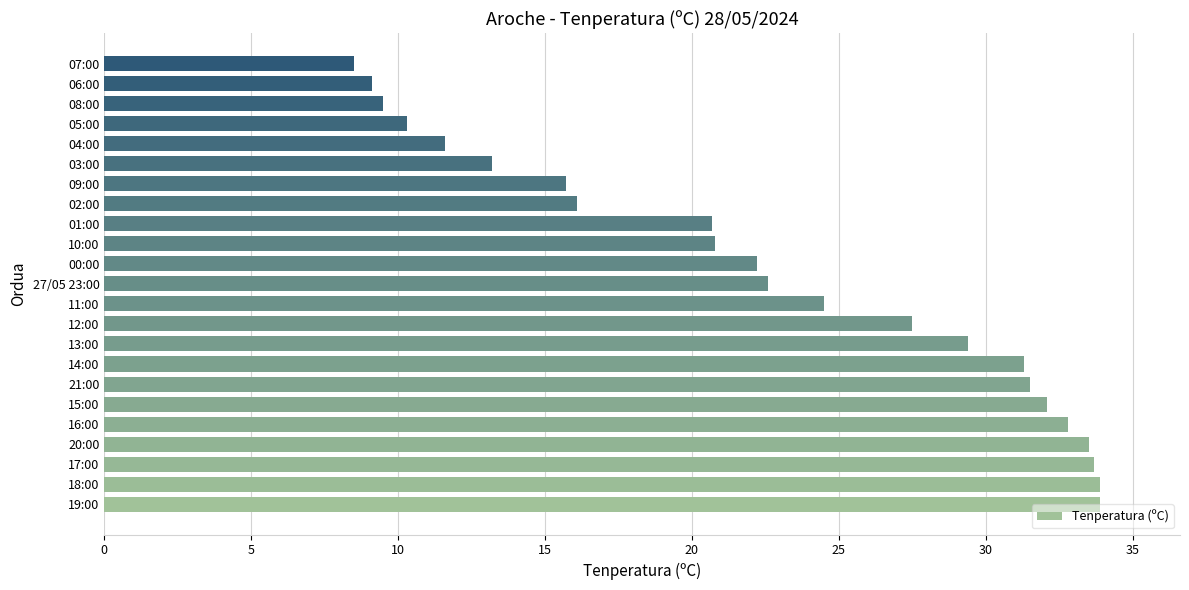

What is the maximum value shown in the chart?

33.9